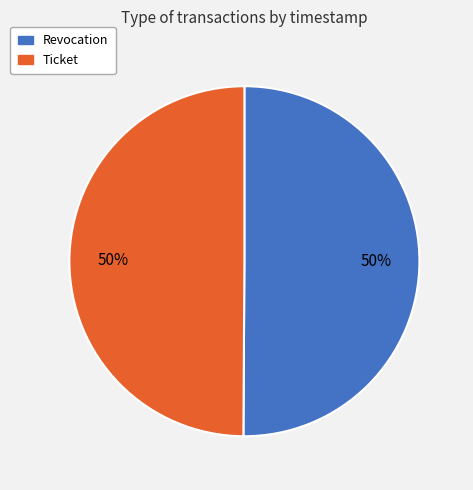

To the nearest percent, what portion does Revocation represent?

50%